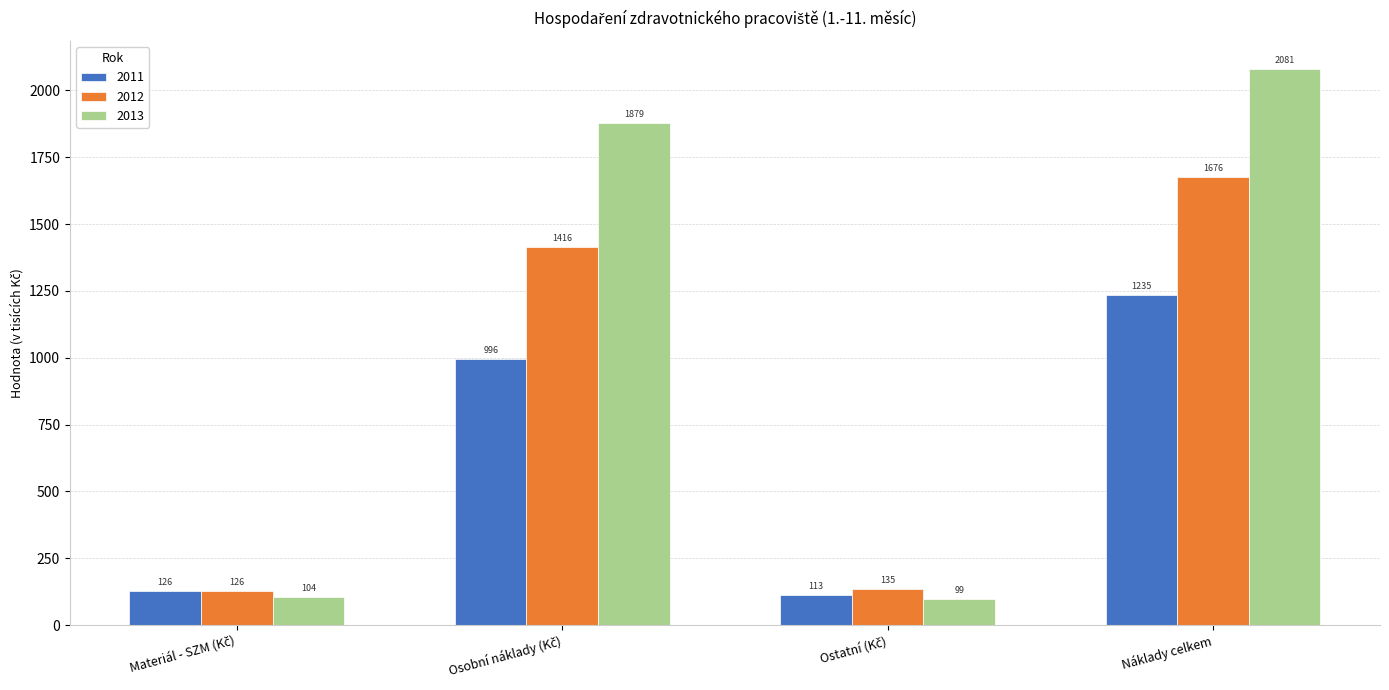

How many data points does each series have?

4